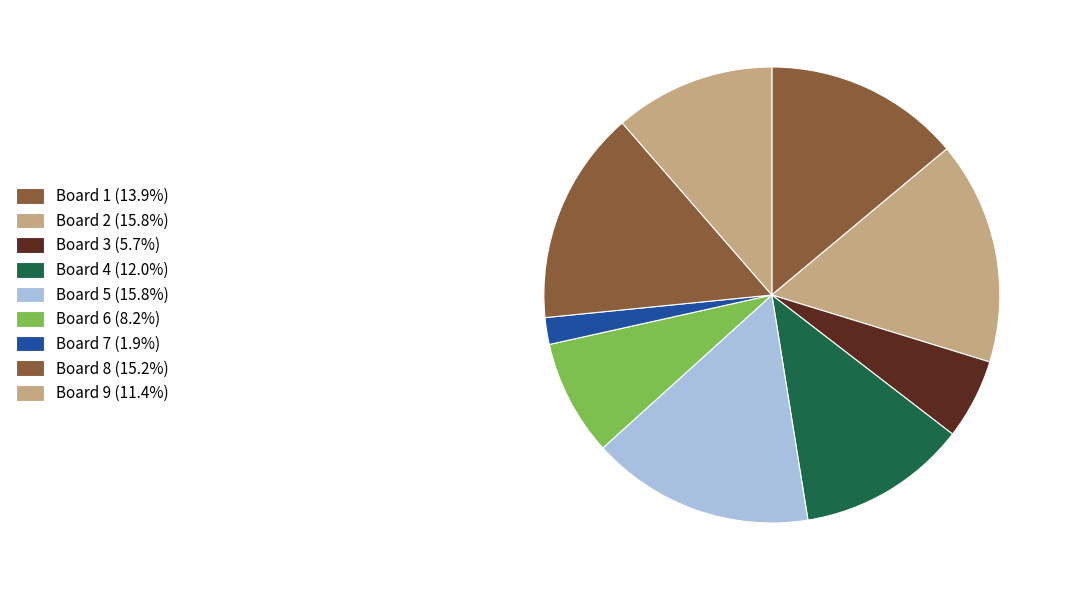

Count the number of slices in the pie.

9